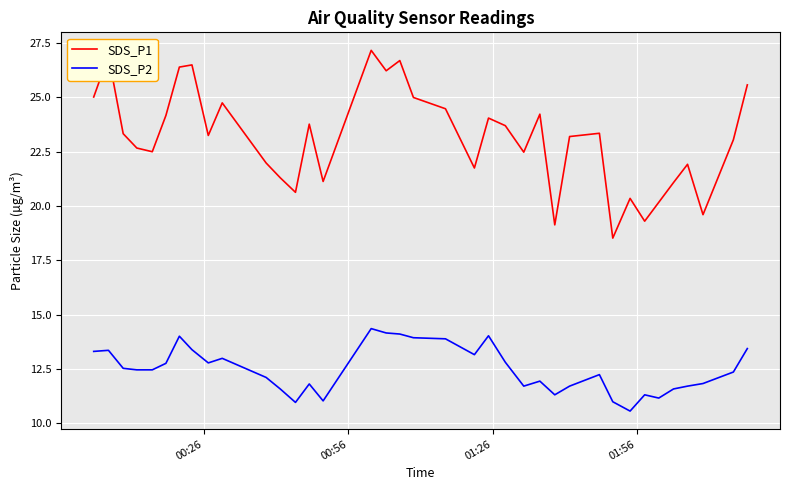

What is the average value of the SDS_P1 series?

23.1